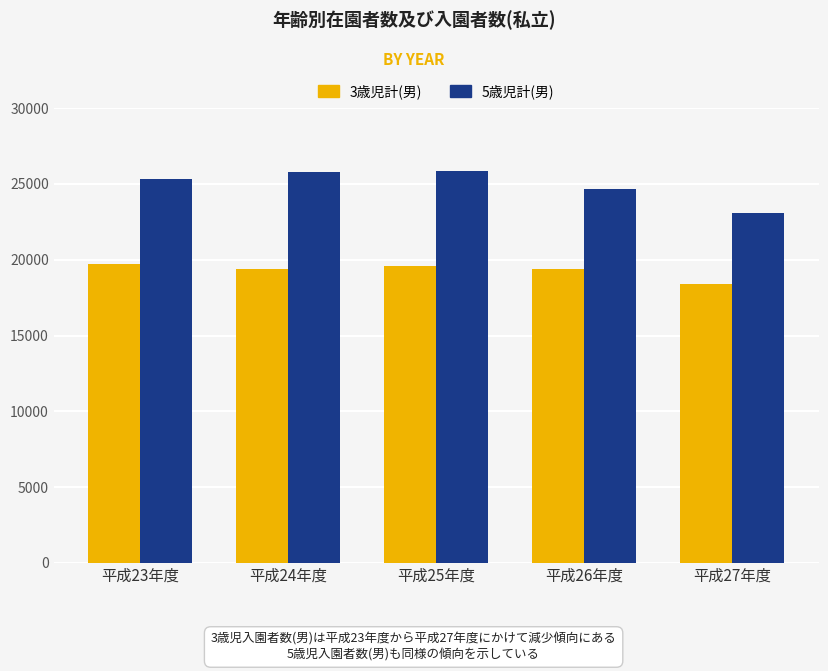

At which label does 5歳児計(男) reach its minimum?

平成27年度